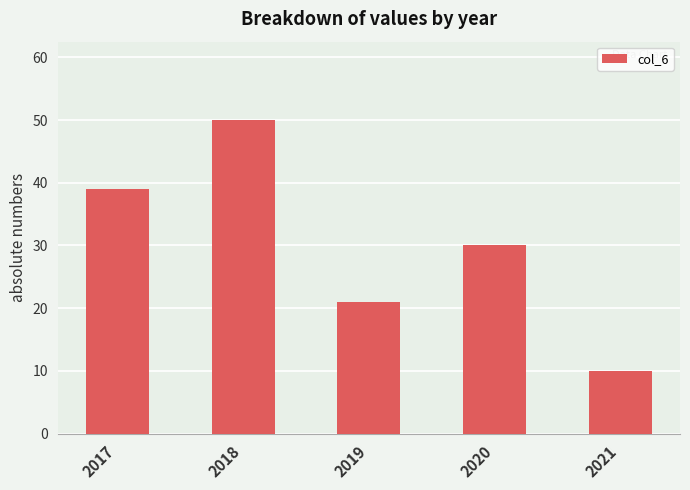

How many distinct data groups are displayed?

1